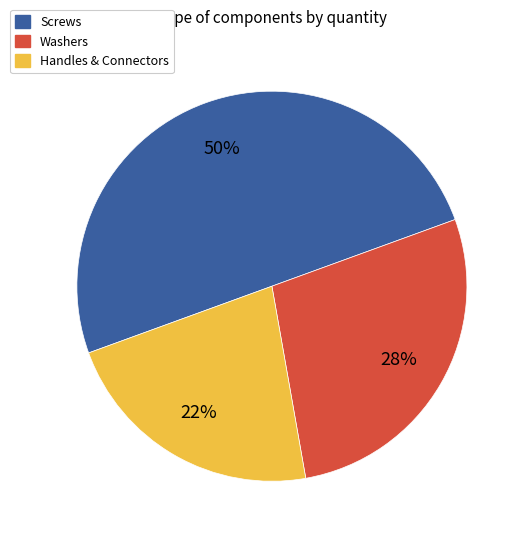

To the nearest percent, what is the average slice percentage?

33%